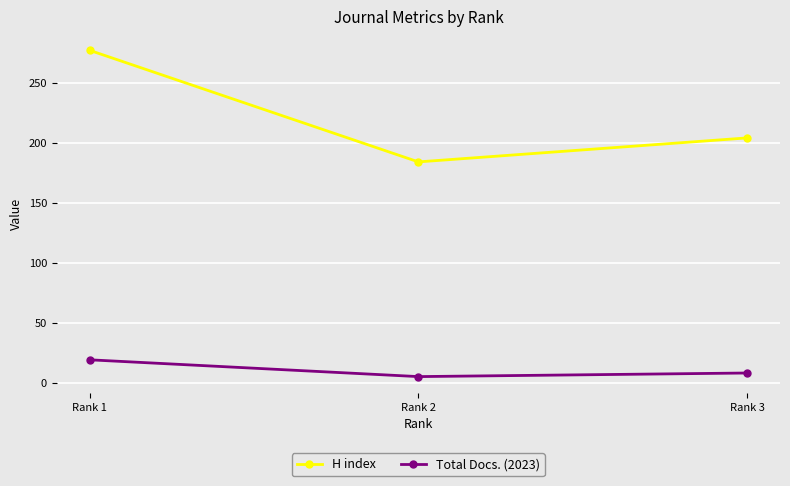

What is the value of the Total Docs. (2023) point at the 1st from the left?

19